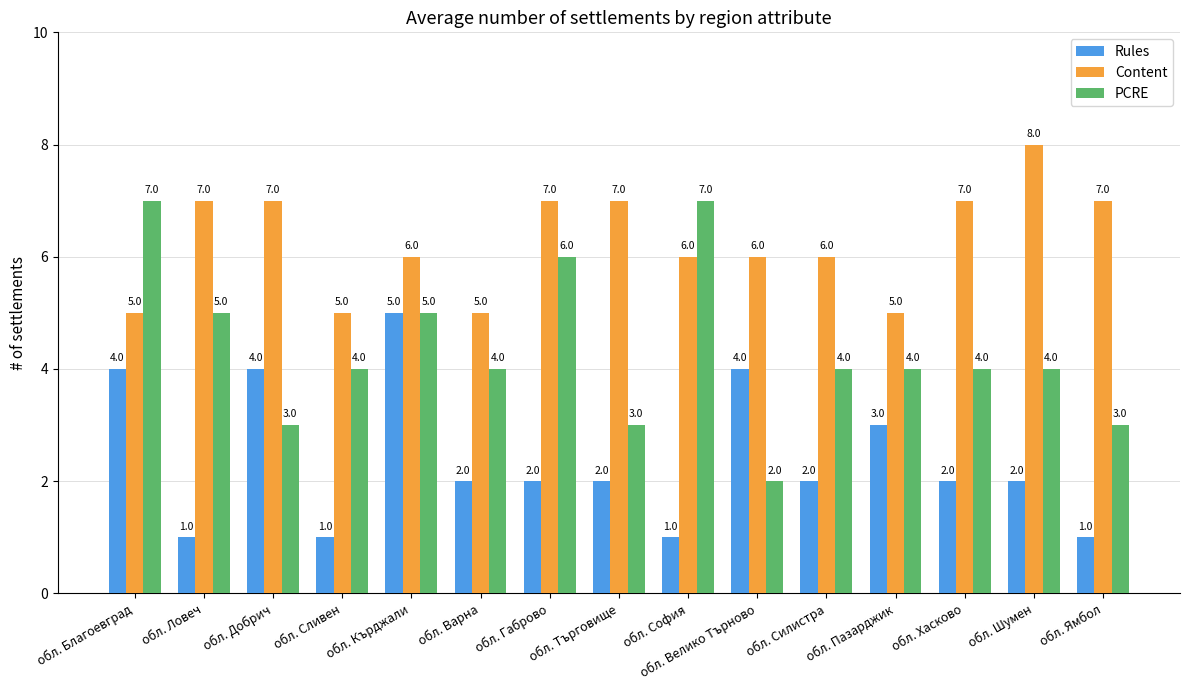

Which series has the widest spread of values?

PCRE